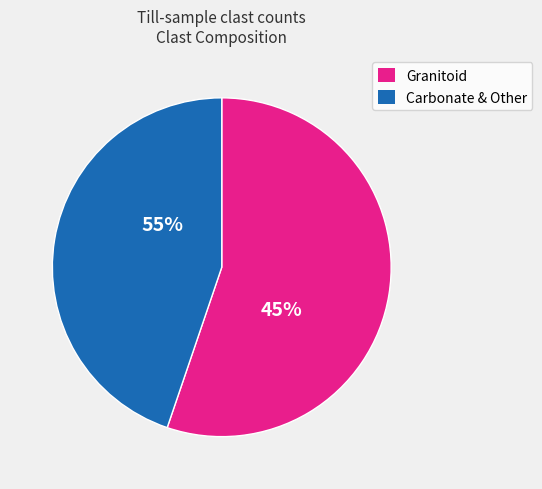

What percentage is the Granitoid slice, to the nearest percent?

55%